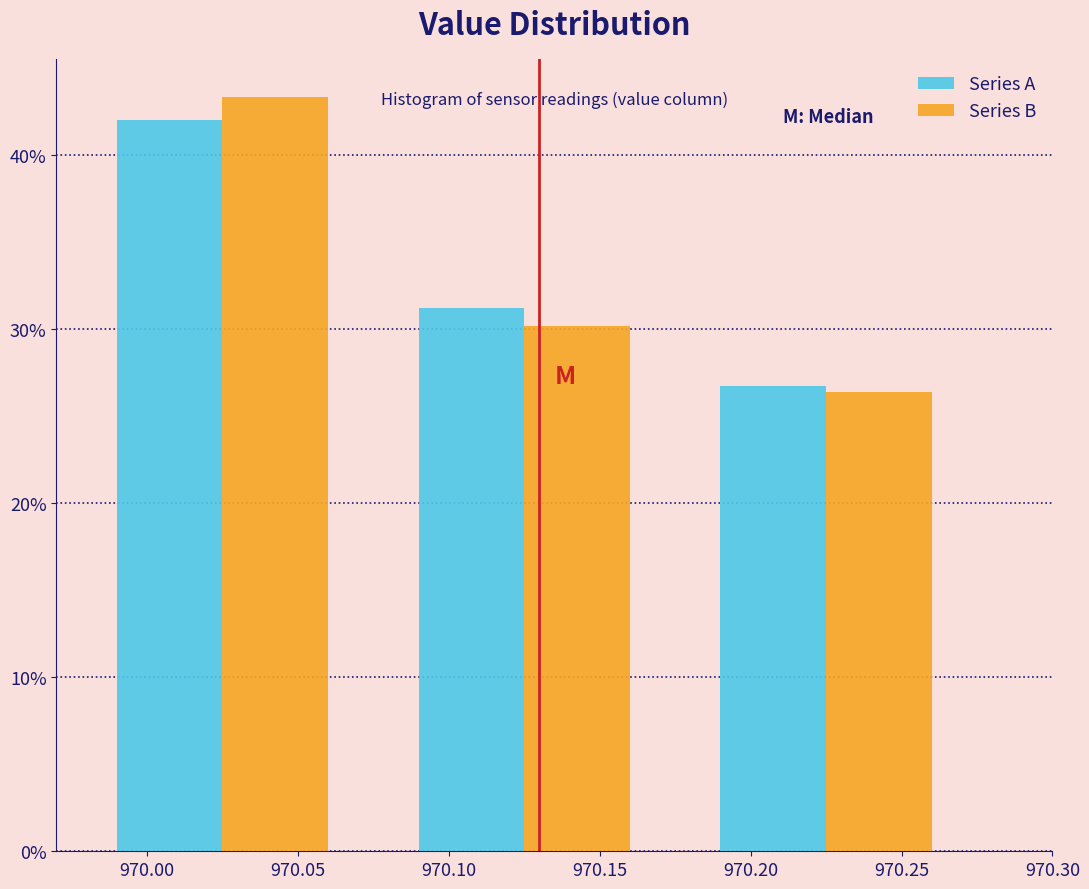

Reading left to right, transcribe this chart: for each range on the x-axis, give the height of each series' bar. The values are not printed on the chart, so give them approximately, as read against the axis.

969.975 to 970.075: Series A=42	Series B=43
970.075 to 970.175: Series A=31	Series B=30
970.175 to 970.275: Series A=27	Series B=26